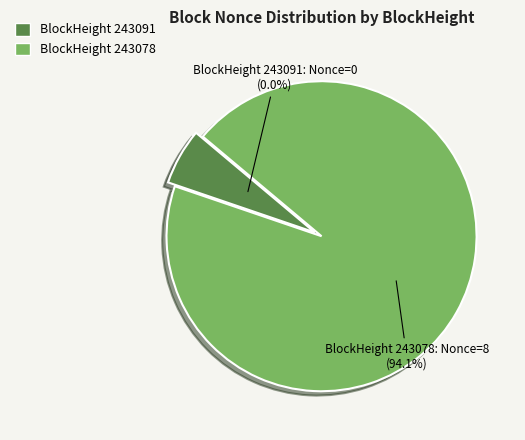

Which slice is the smallest?

243091